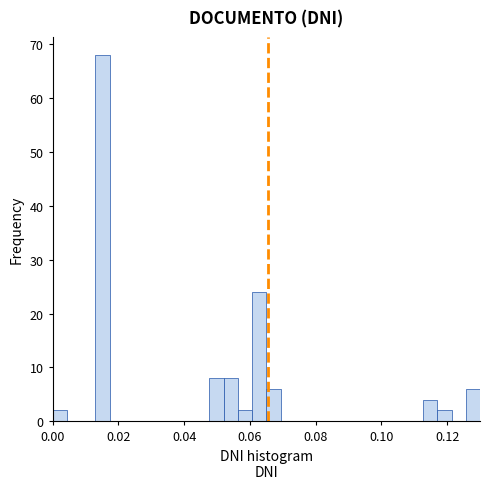

Around what value on the x-axis is the tallest bar? Give the approximate position of its centre, as read against the axis.

0.016